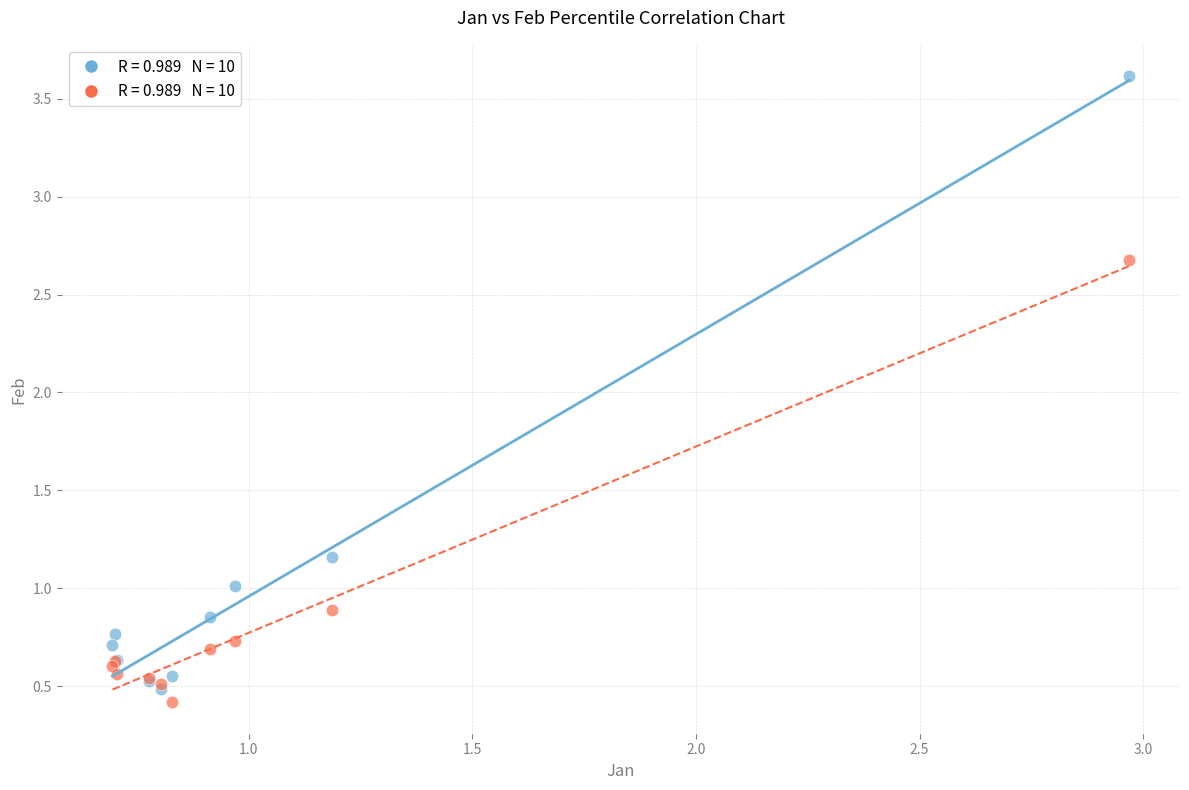

Across all series, what Y value is closest to 2?

2.7